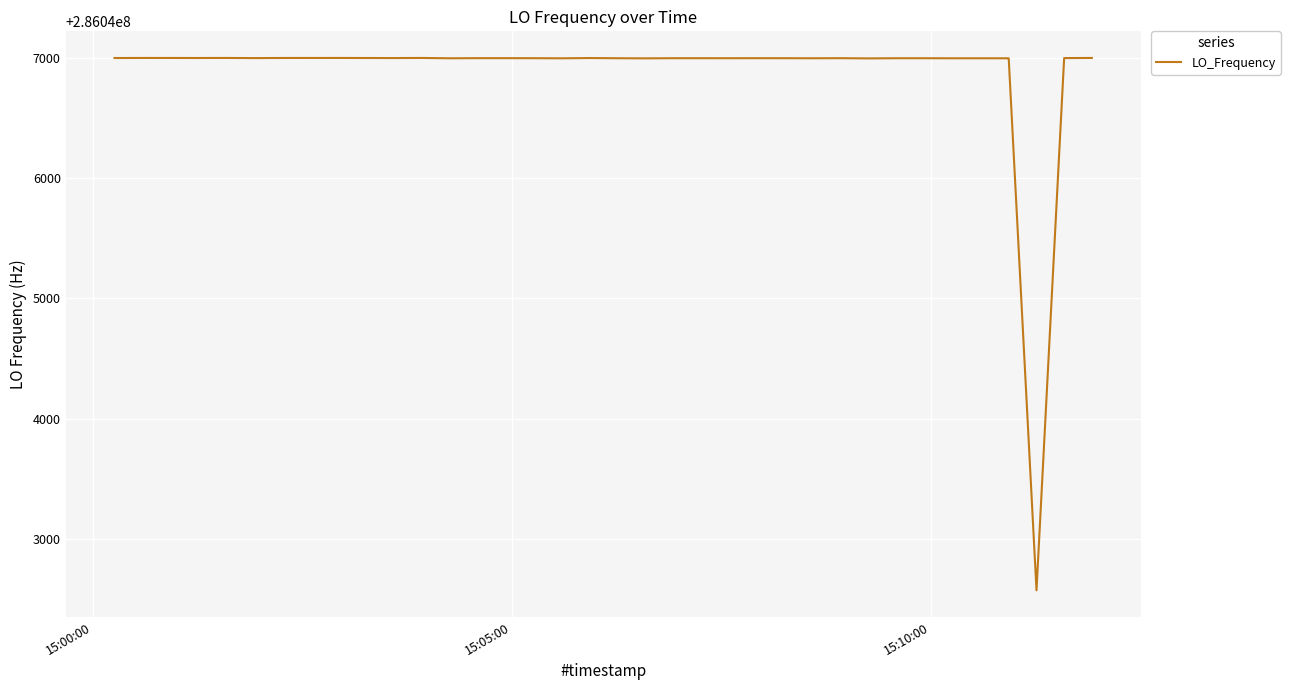

What is the difference between the maximum and second lowest values?

3.7